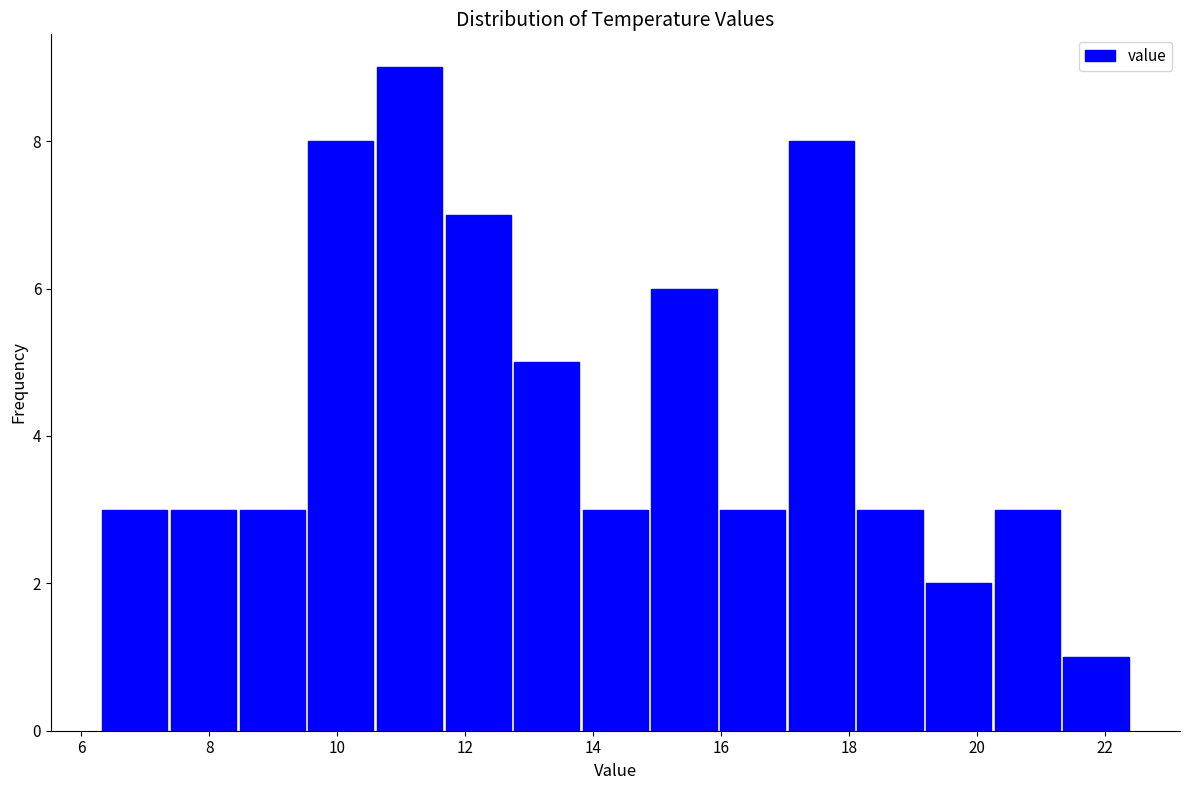

Reading left to right, list every bar in this chart as the range it spans on the x-axis followed by its height. Neither the bar edges nor the heights are printed on the chart, so give them approximately, as read against the axes.

6.4 to 7.4: 3
7.4 to 8.4: 3
8.4 to 9.6: 3
9.6 to 10.6: 8
10.6 to 11.6: 9
11.6 to 12.8: 7
12.8 to 13.8: 5
13.8 to 14.8: 3
14.8 to 16.0: 6
16.0 to 17.0: 3
17.0 to 18.2: 8
18.2 to 19.2: 3
19.2 to 20.2: 2
20.2 to 21.4: 3
21.4 to 22.4: 1